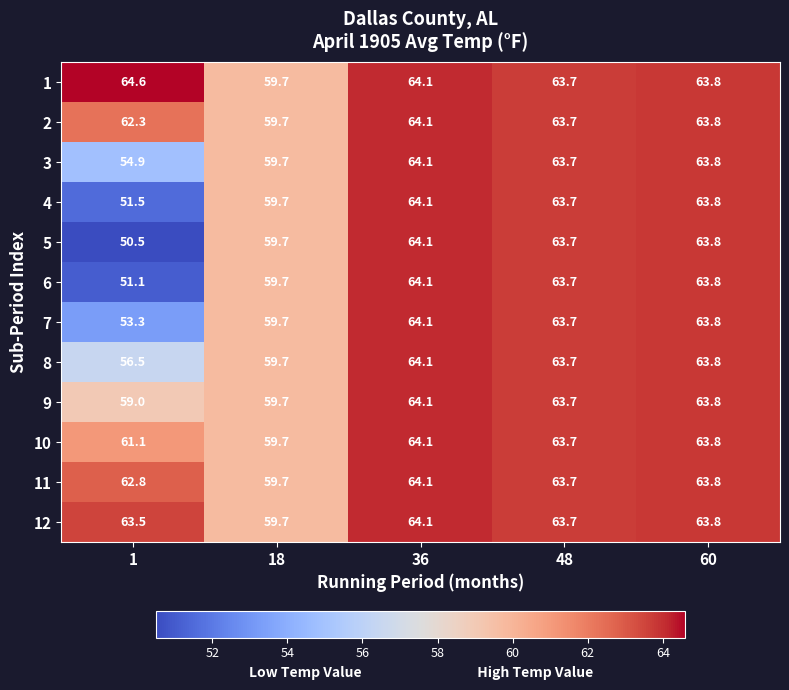

Rank the series at 1 from highest to lowest value.

1, 12, 11, 2, 10, 9, 8, 3, 7, 4, 6, 5